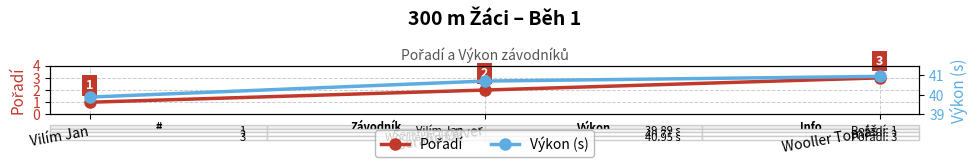

What is the value of the Výkon (s) point at the 1st from the left?

39.9